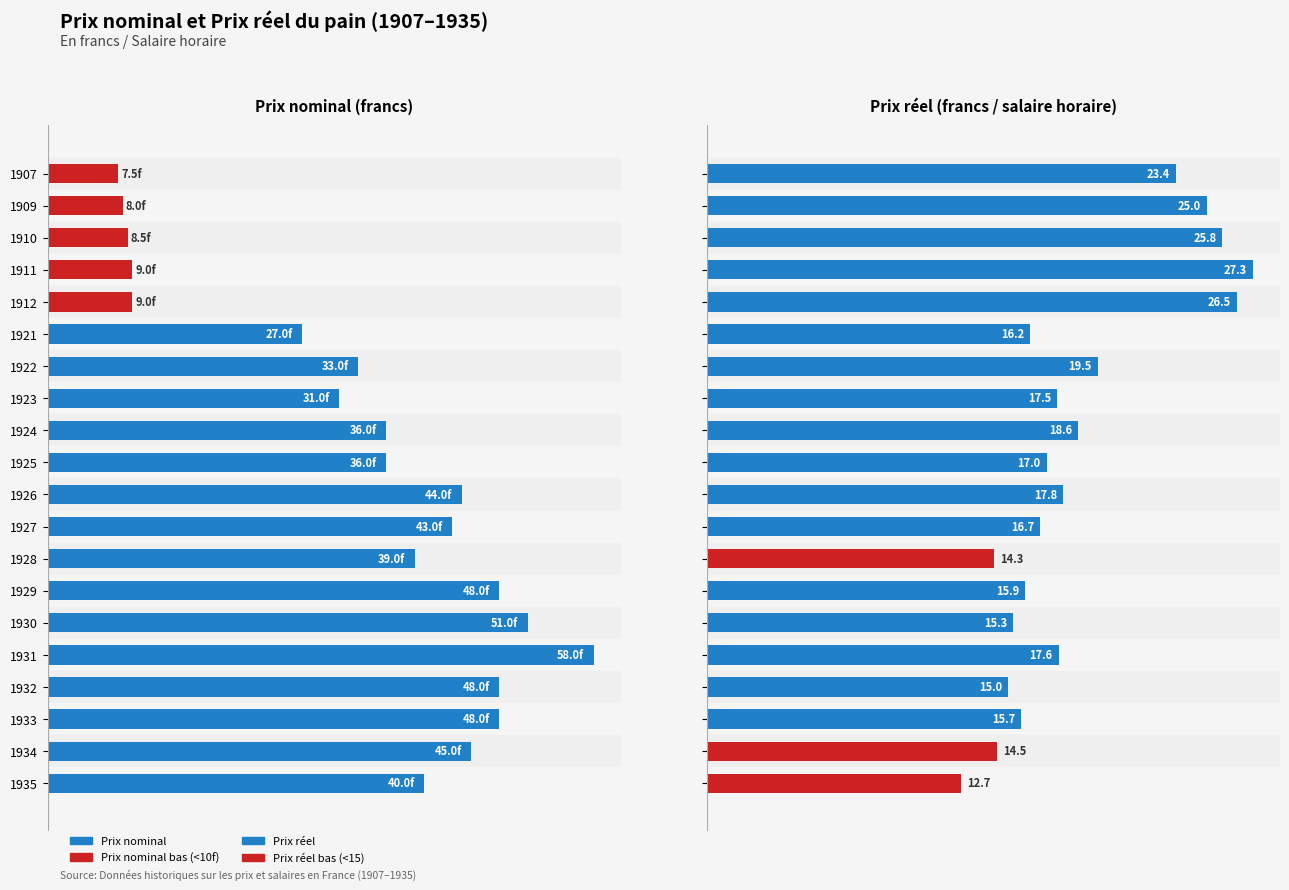

At how many categories does at least one series exceed 39?

9